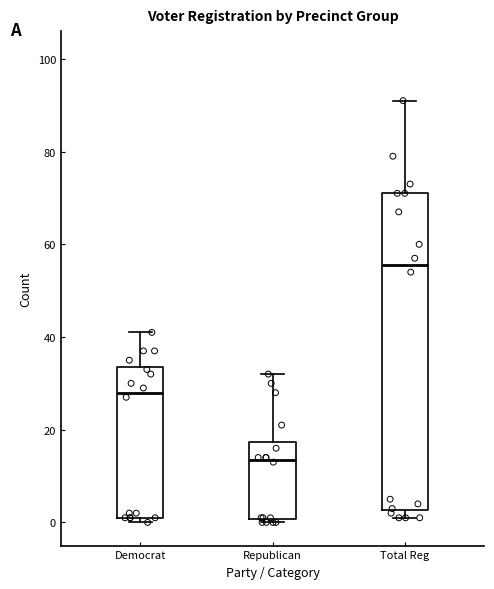

Reading left to right, read every box against the y-axis: the position of its median line, the range the box covers, and the ends of its whiskers. The values are not printed on the chart, so give them approximately, as read against the axis.

Democrat: median 28, box 2 to 34, whiskers 0 to 42
Republican: median 14, box 0 to 18, whiskers 0 (just below the box's lower edge) to 32
Total Reg: median 56, box 2 to 72, whiskers 2 (just below the box's lower edge) to 92